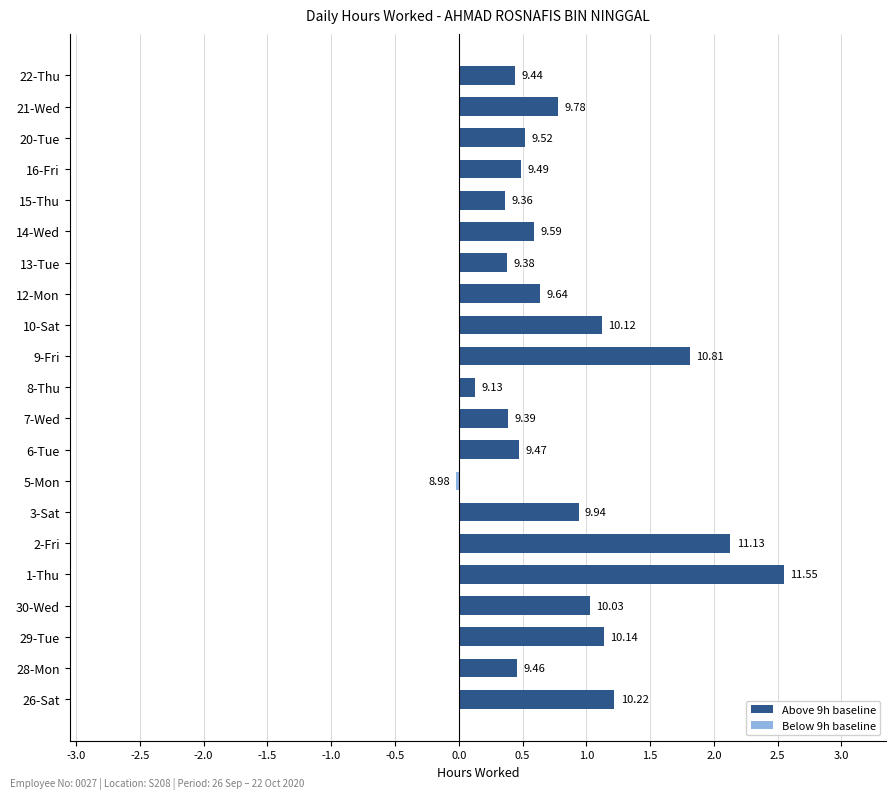

How many bars are there in total?

21